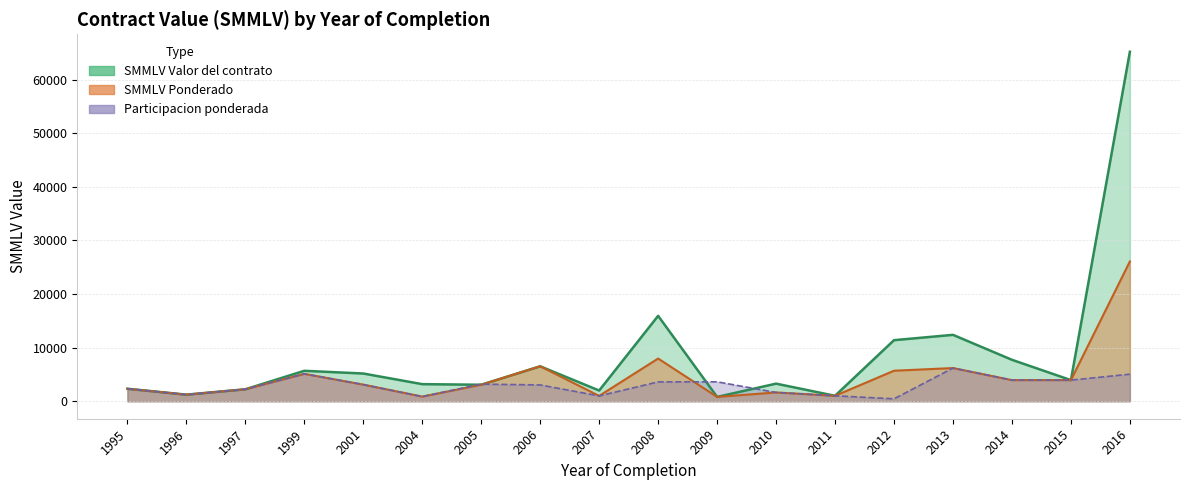

What is the sum of the SMMLV Valor del contrato values at 2008 and 2007?

17938.9